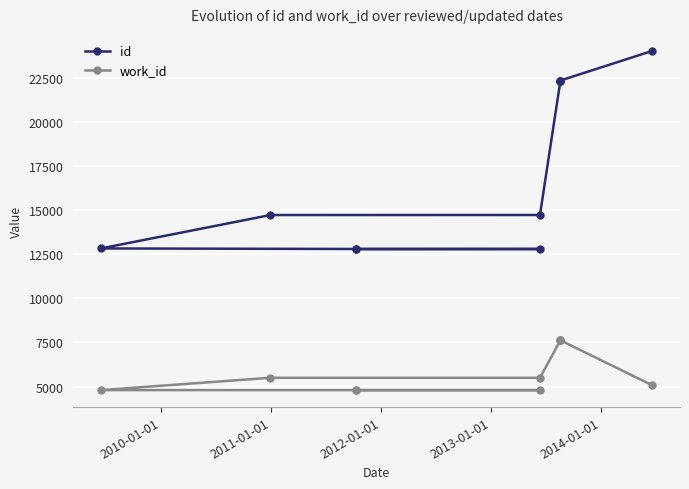

What is the value of the id point at the 9th from the left?

22341